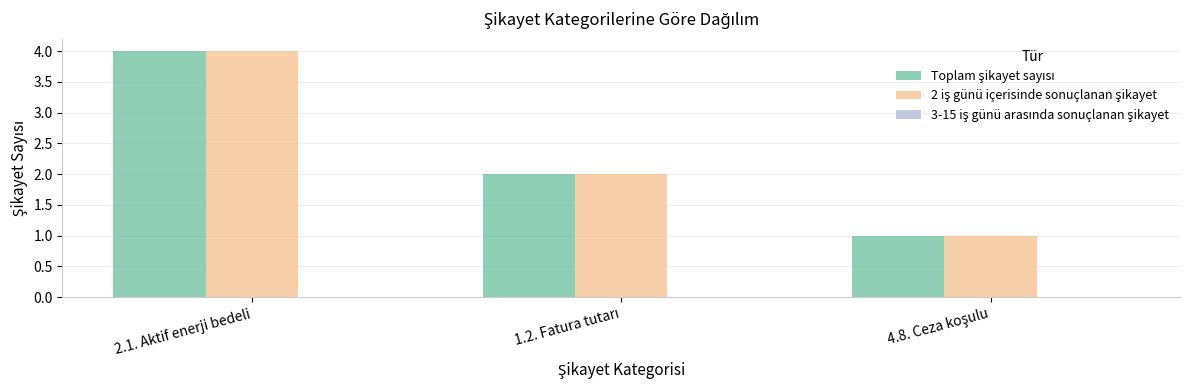

Does the chart contain any negative values?

No